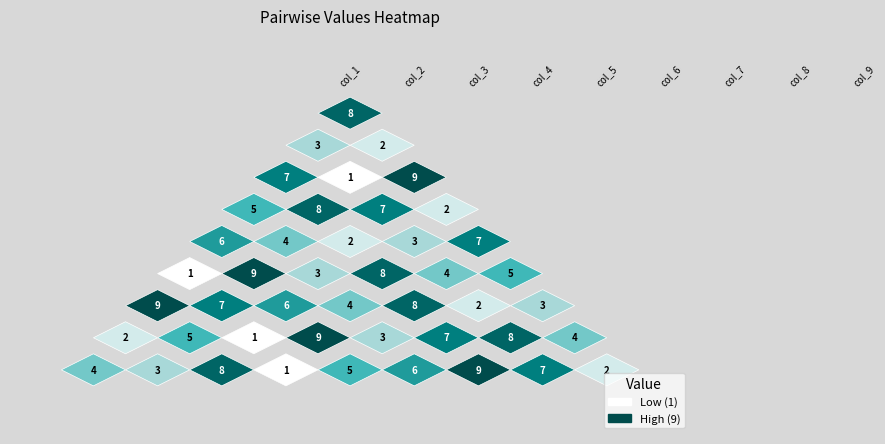

Reading left to right, extract all data points from this chart.

col_1: col_1=8	col_2=6	col_3=4	col_4=7	col_5=9	col_6=3	col_7=1	col_8=2	col_9=5
col_2: col_1=3	col_2=2	col_3=5	col_4=6	col_5=1	col_6=4	col_7=7	col_8=8	col_9=9
col_3: col_1=7	col_2=1	col_3=9	col_4=5	col_5=2	col_6=8	col_7=6	col_8=3	col_9=4
col_4: col_1=5	col_2=8	col_3=7	col_4=2	col_5=6	col_6=9	col_7=4	col_8=1	col_9=3
col_5: col_1=6	col_2=4	col_3=2	col_4=3	col_5=7	col_6=1	col_7=5	col_8=9	col_9=8
col_6: col_1=1	col_2=9	col_3=3	col_4=8	col_5=4	col_6=5	col_7=2	col_8=6	col_9=7
col_7: col_1=9	col_2=7	col_3=6	col_4=4	col_5=8	col_6=2	col_7=3	col_8=5	col_9=1
col_8: col_1=2	col_2=5	col_3=1	col_4=9	col_5=3	col_6=7	col_7=8	col_8=4	col_9=6
col_9: col_1=4	col_2=3	col_3=8	col_4=1	col_5=5	col_6=6	col_7=9	col_8=7	col_9=2